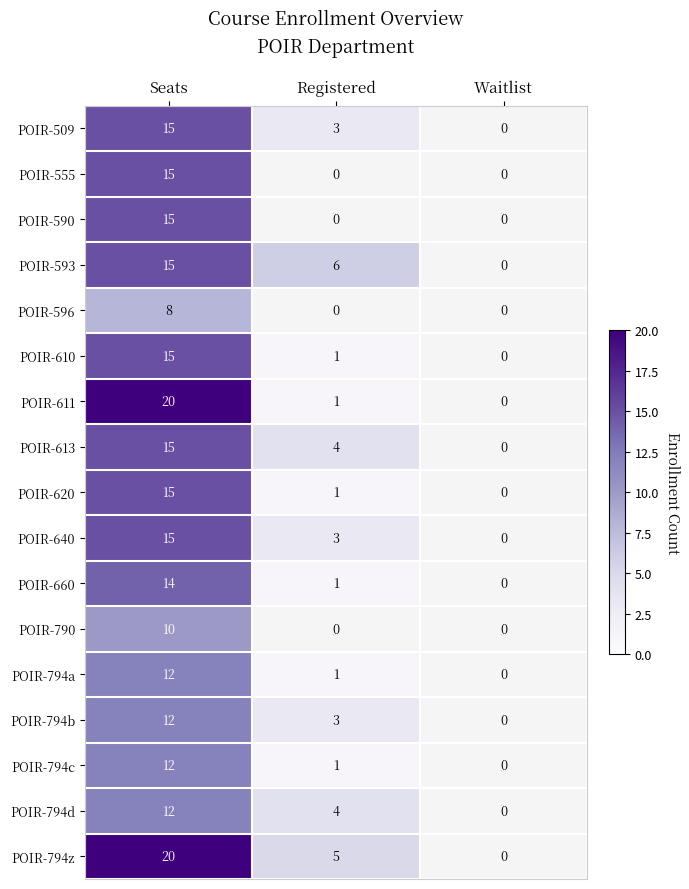

The value of POIR-794a at Registered is 0. True or false?

False